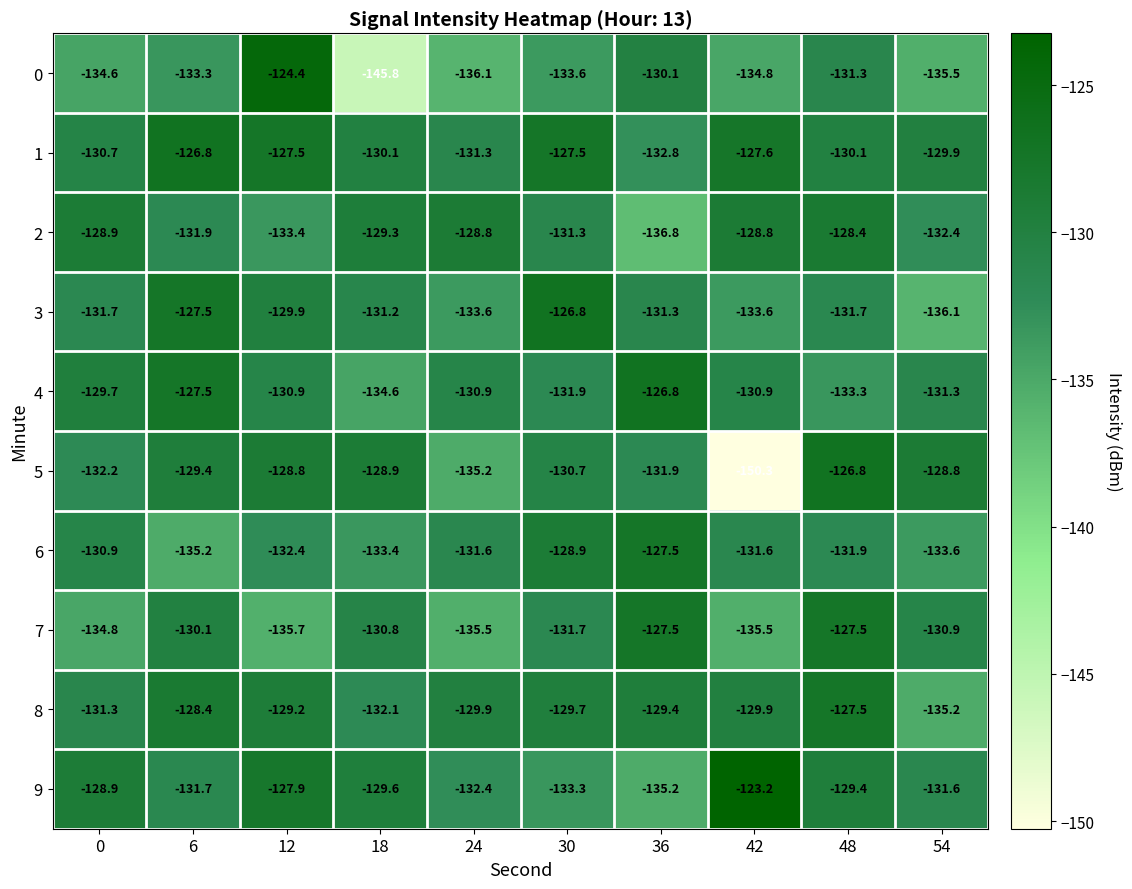

True or false: 5 has a value of -41.0 at 24.

False